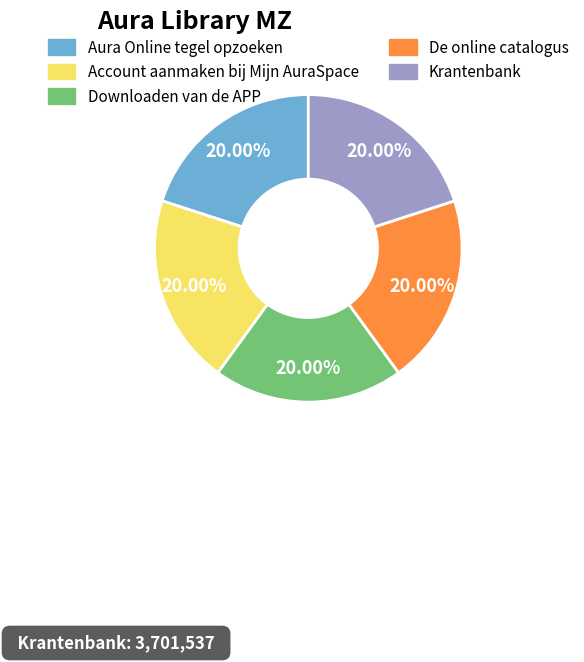

To the nearest percent, what portion does Account aanmaken bij Mijn AuraSpace represent?

20%